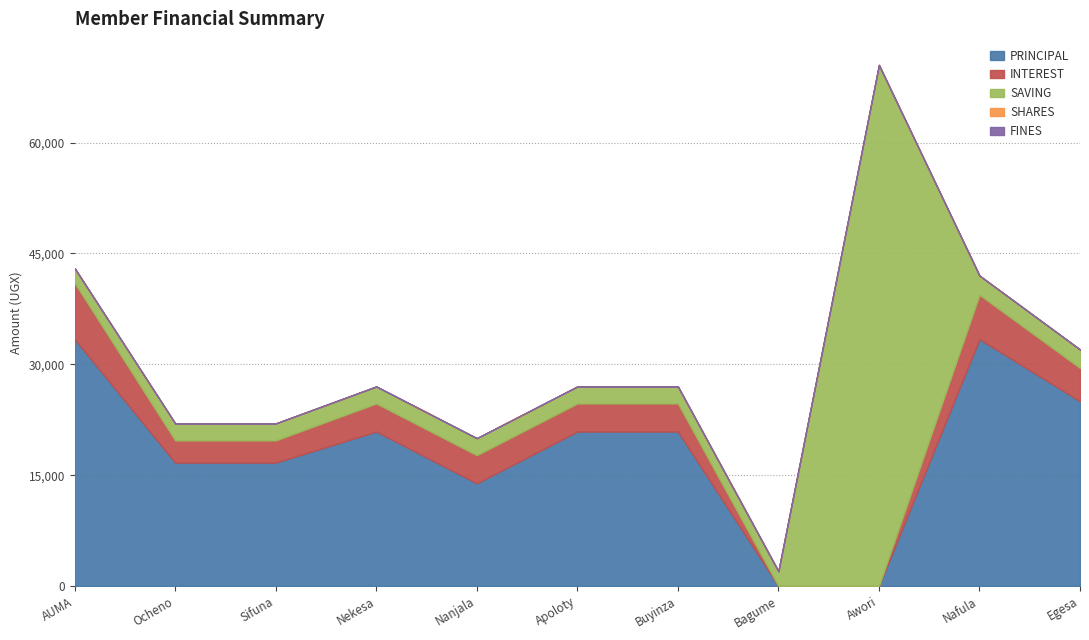

Is the value of INTEREST at Egesa Wilson Jacob greater than the value of SAVING at Nafula Scovia?

Yes